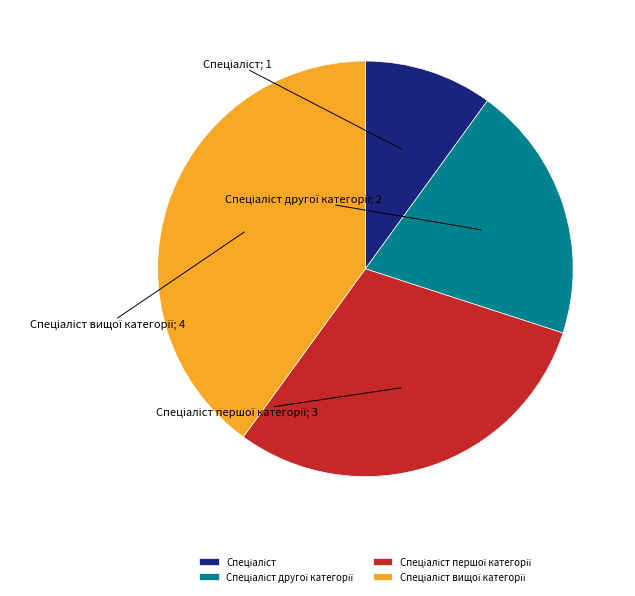

Is there any slice that represents more than half of the pie?

No